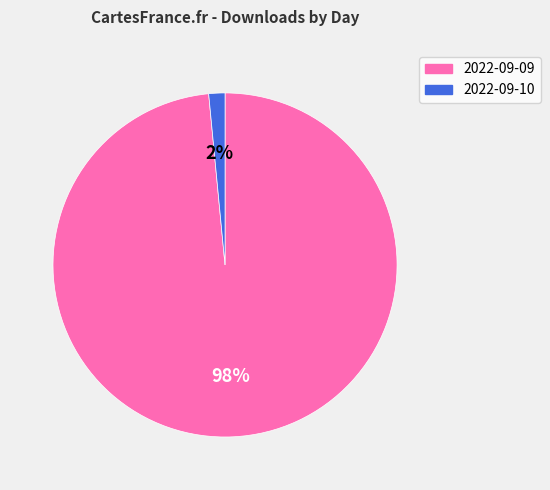

To the nearest percent, what is the average slice percentage?

50%